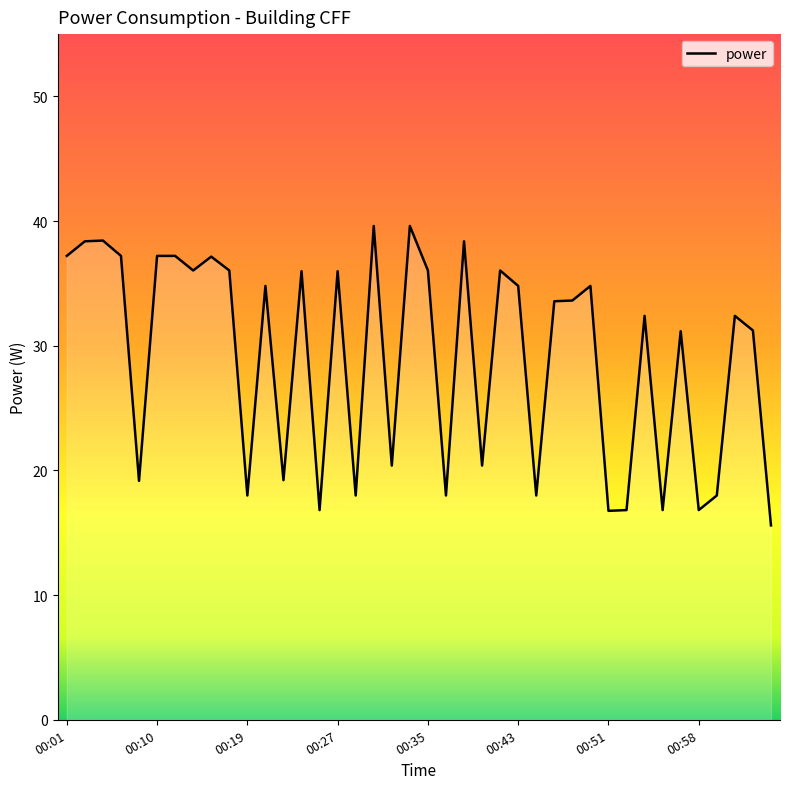

How many lines are shown in the chart?

1